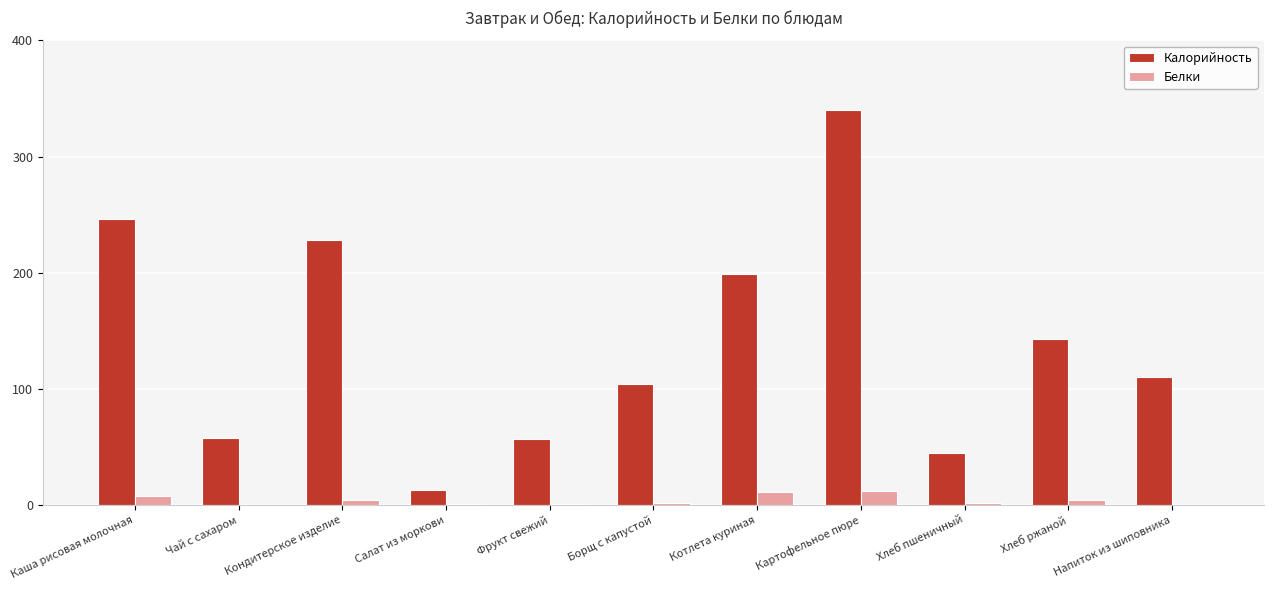

Is the value of Белки at Фрукт свежий greater than the value of Калорийность at Фрукт свежий?

No